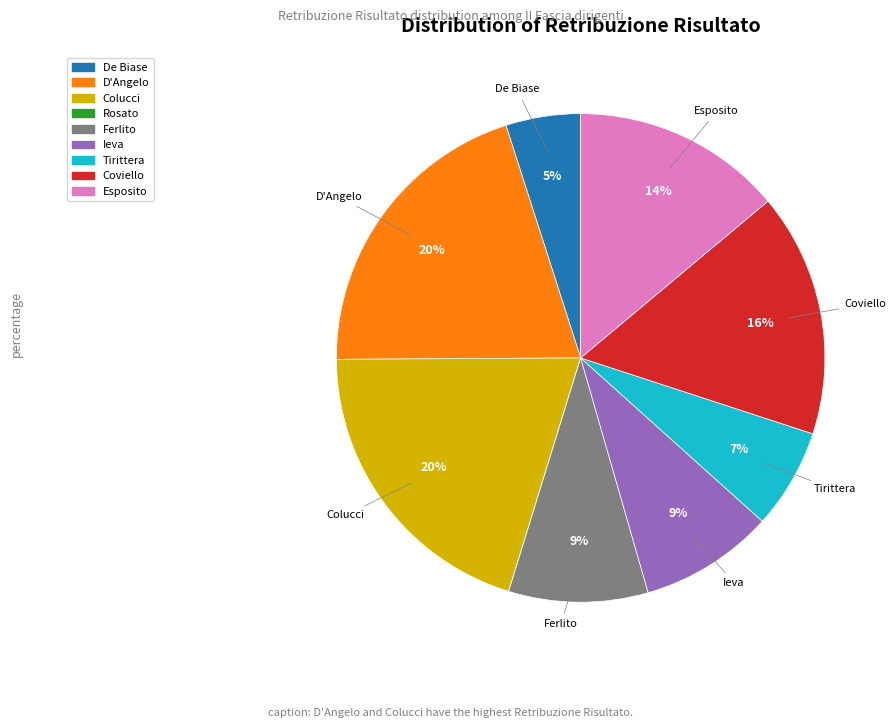

Is there a majority slice in this chart?

No